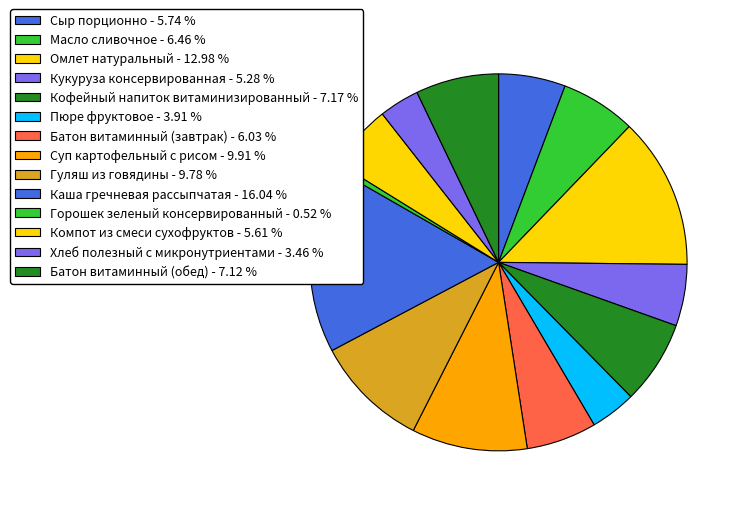

Is there a majority slice in this chart?

No